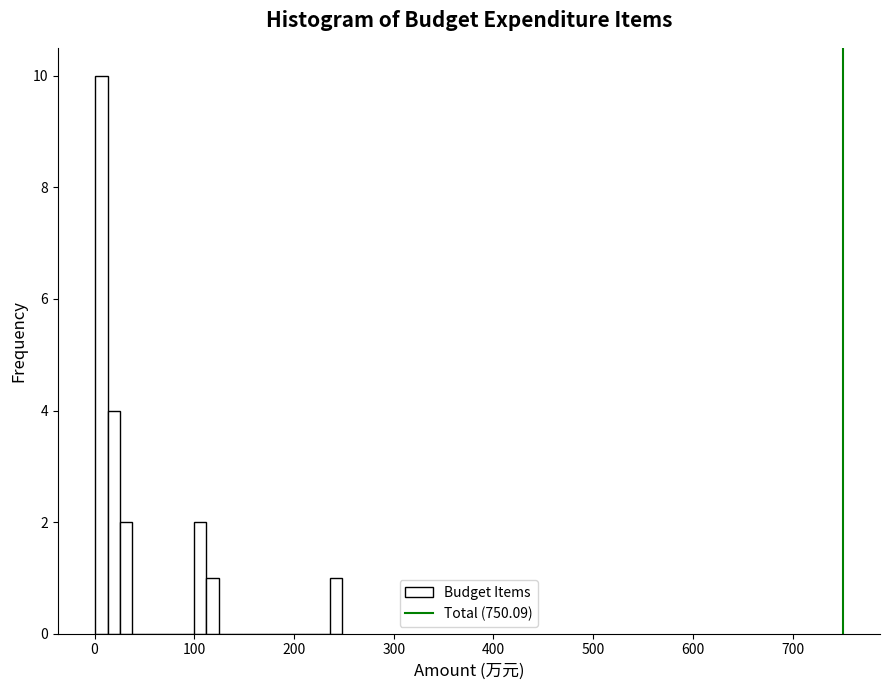

Read against the x-axis, roughly where is the centre of the tallest bar?

10